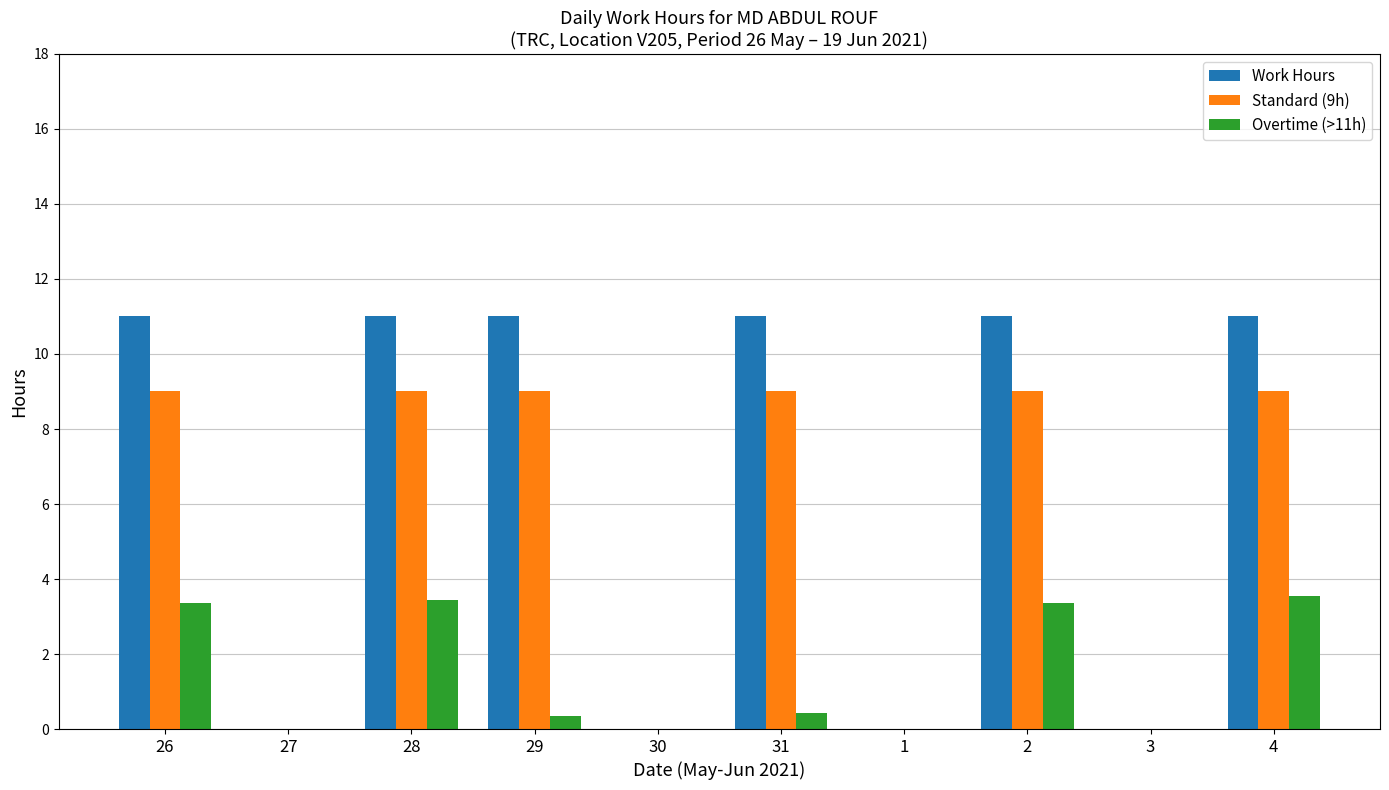

The Standard (9h) series shows 6.1 at 26. True or false?

False